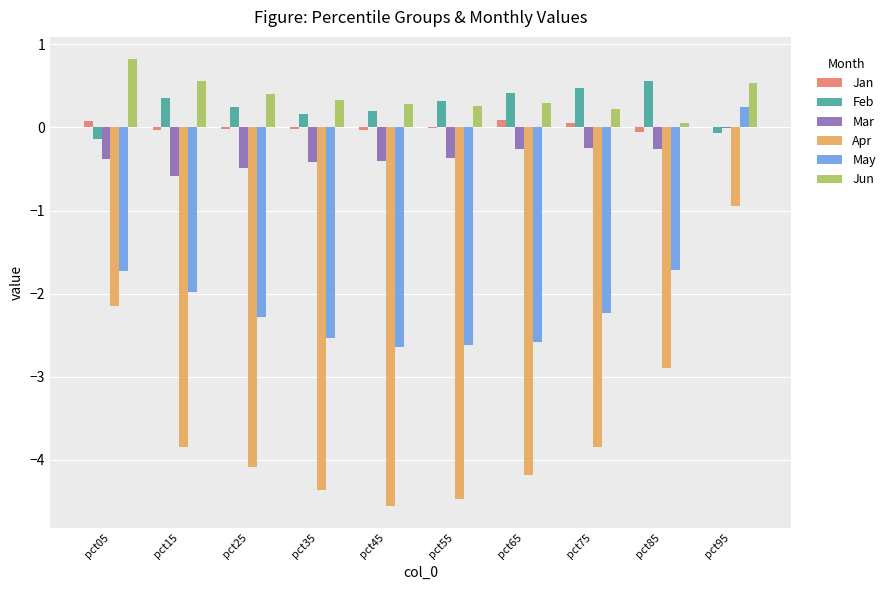

Where does the May series first go above -2?

pct05